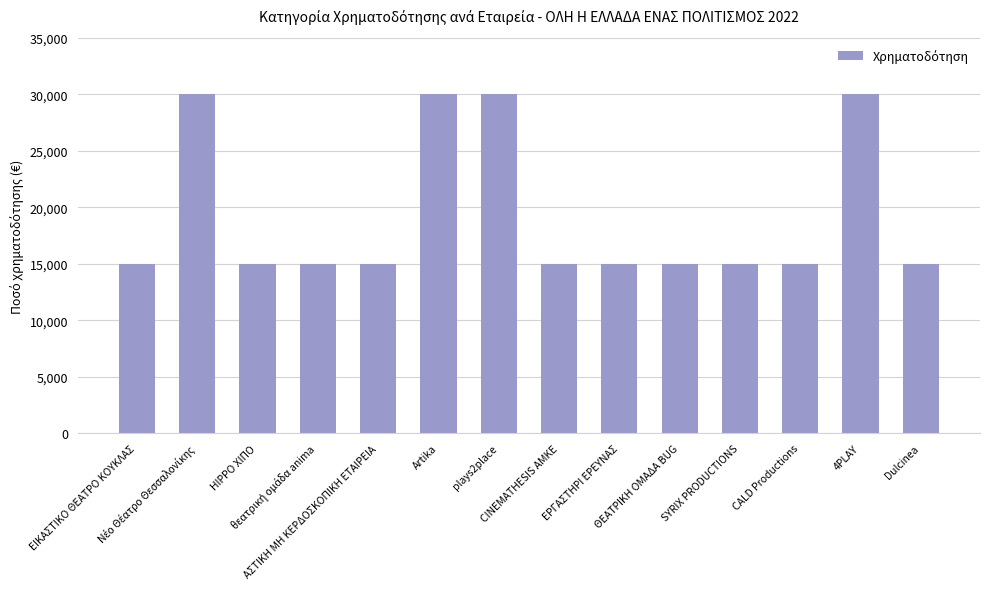

What is the sum of the values at plays2place and ΕΡΓΑΣΤΗΡΙ ΕΡΕΥΝΑΣ?

45000